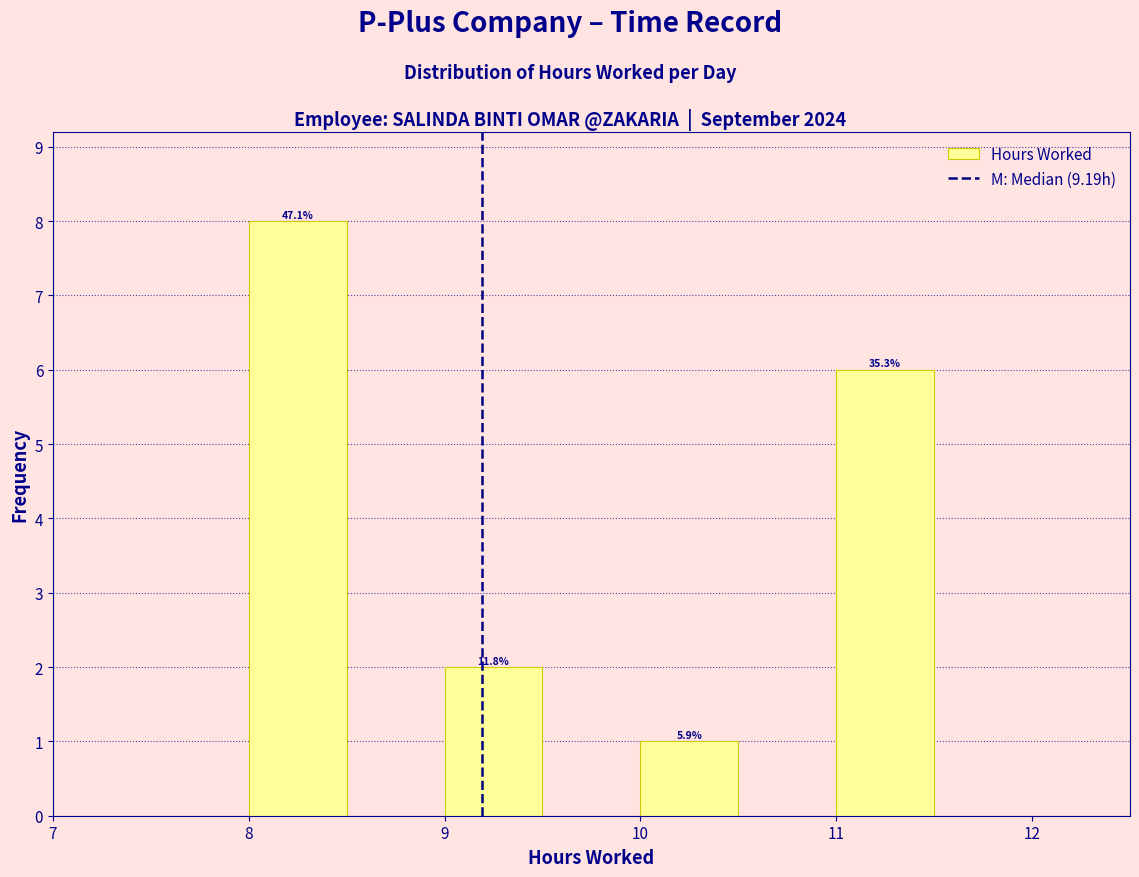

Over which range of the x-axis is the bar tallest?

8.0 to 8.5